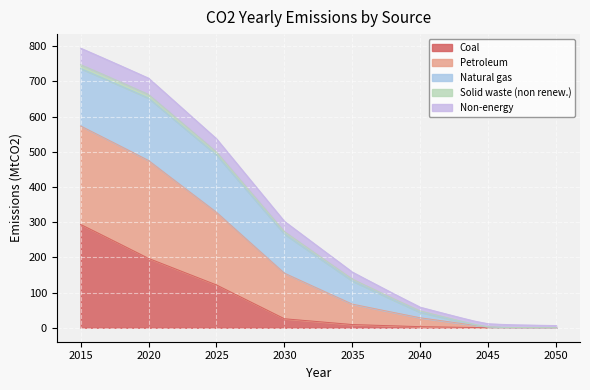

Which series changed the most between 2046 and 2050?

Petroleum